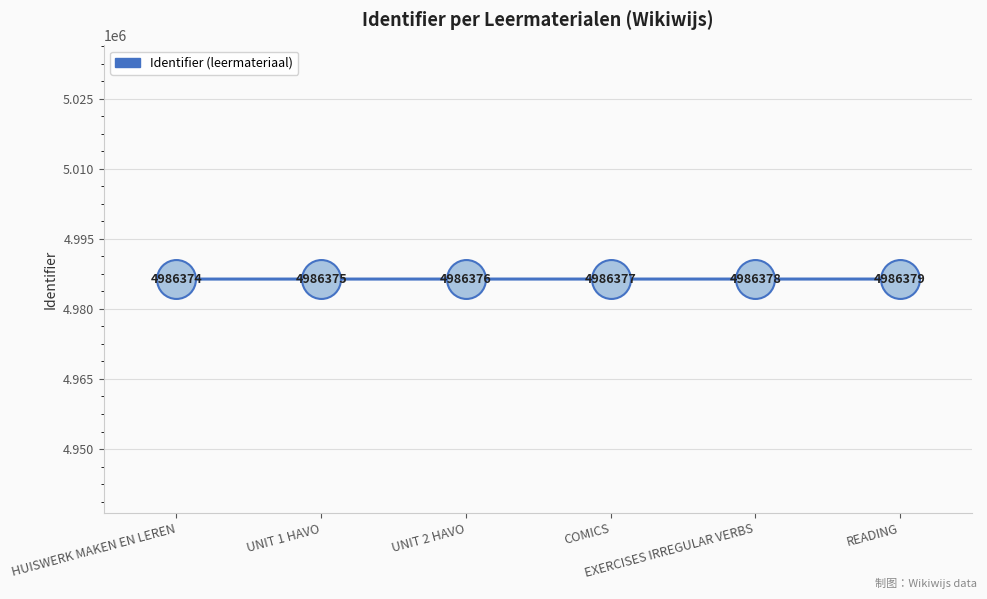

What position from the left is HUISWERK MAKEN EN LEREN?

1